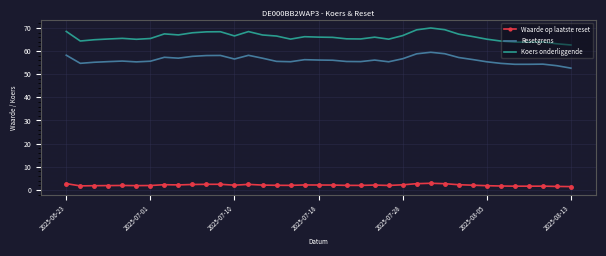

What is the difference between the maximum and minimum values in the Resetgrens series?

6.9